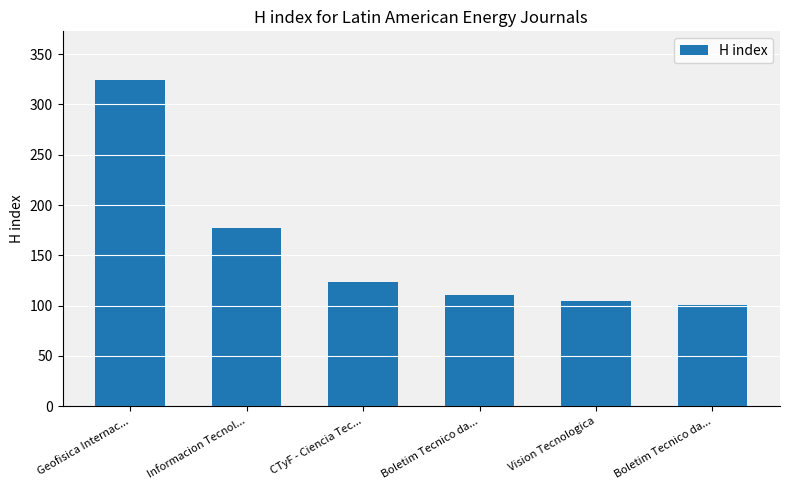

What is the label of the 6th bar from the left?

Boletim Tecnico da...